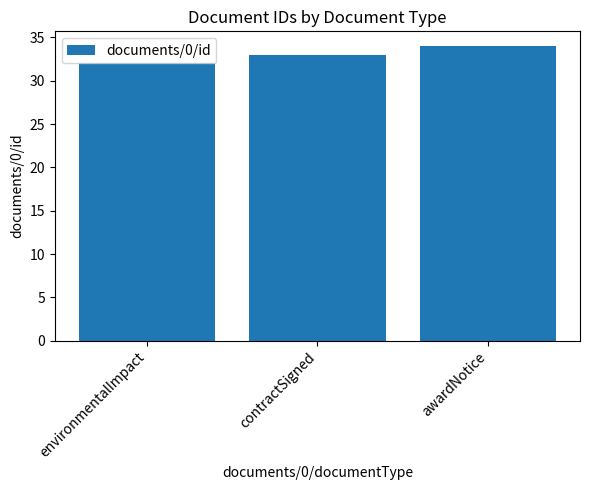

What is the approximate value at contractSigned?

33